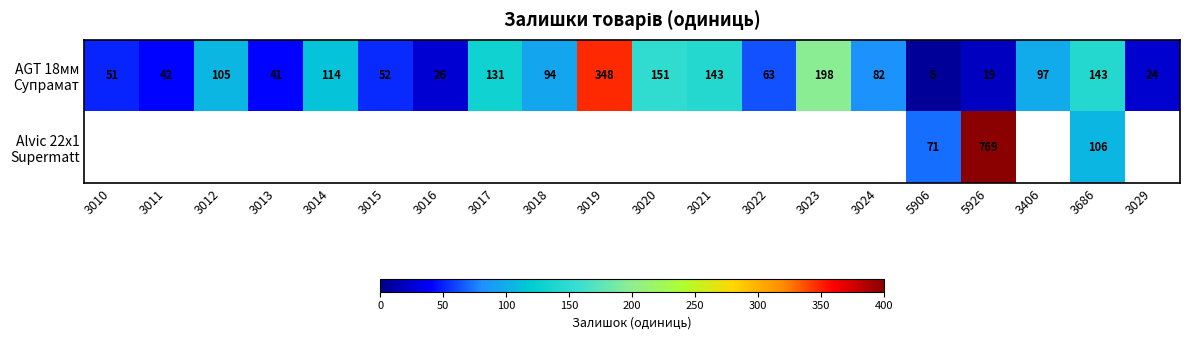

What is the spread (max minus min) of values at 3686?

37